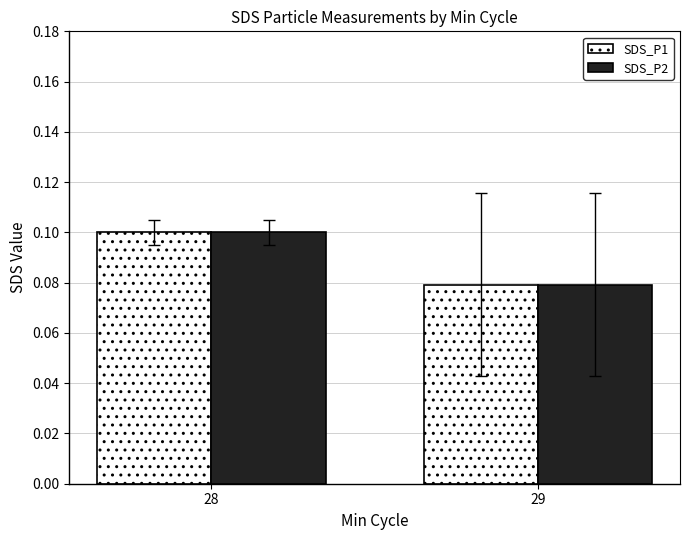

At which category is the sum across all series the highest?

28